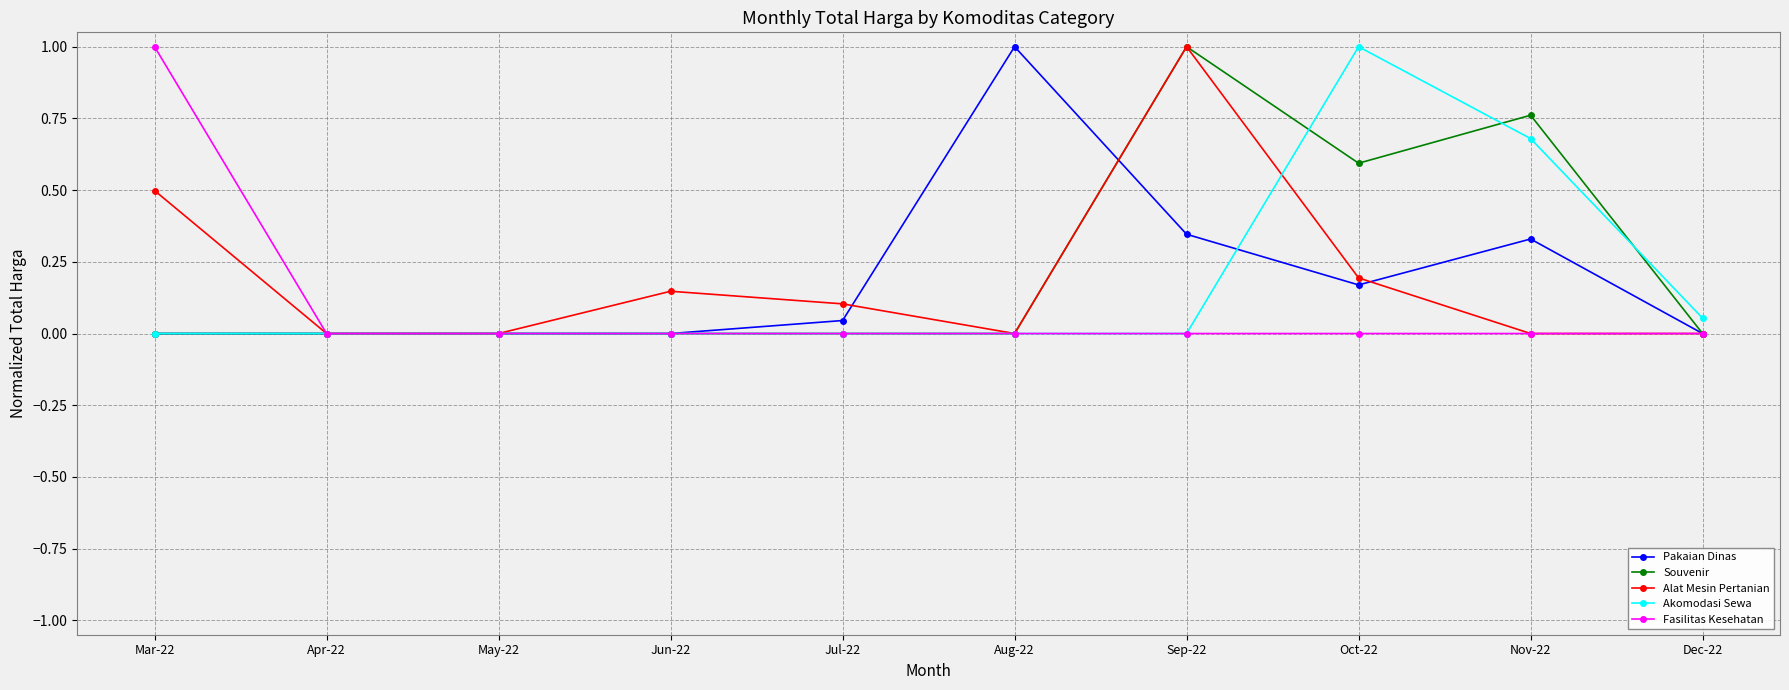

Is it true that Fasilitas Kesehatan equals 0.0 at Sep-22?

True